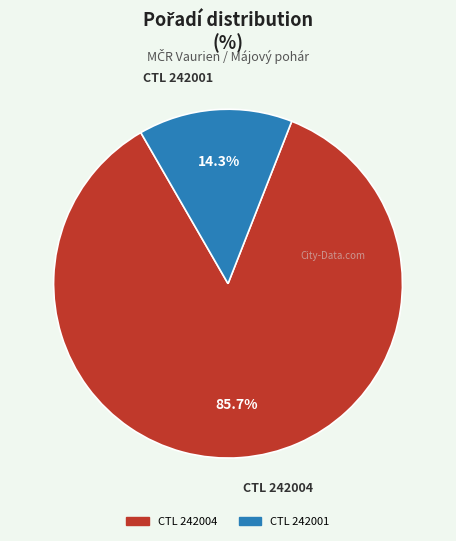

Is there any slice that represents more than half of the pie?

Yes